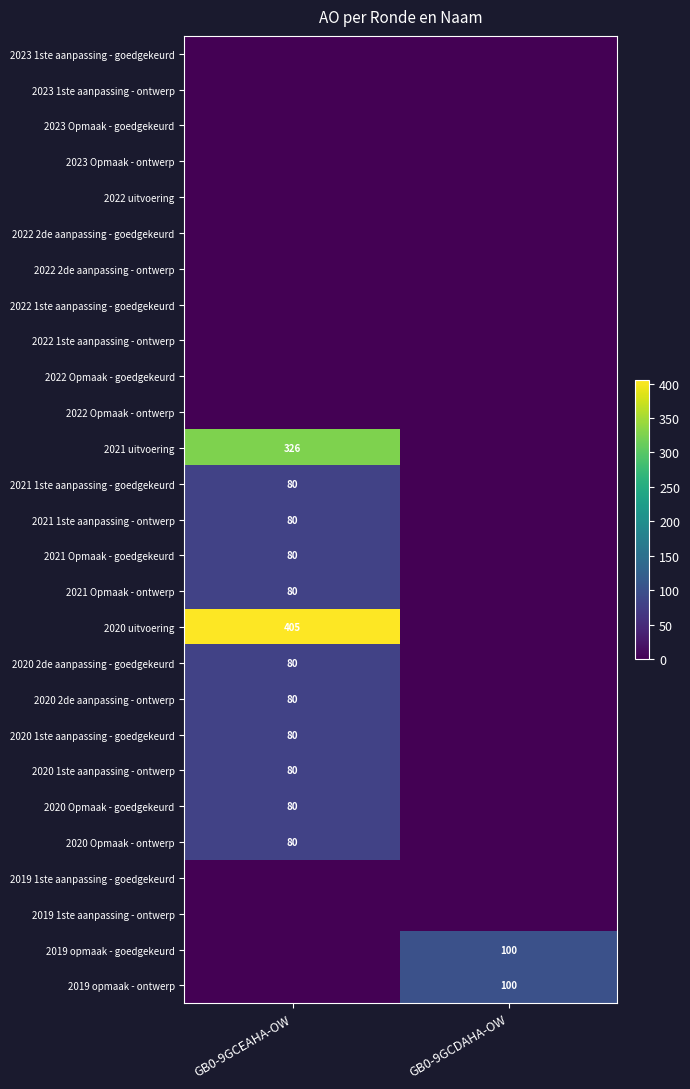

The 2021 1ste aanpassing - ontwerp series shows 80 at GB0-9GCEAHA-OW. True or false?

True